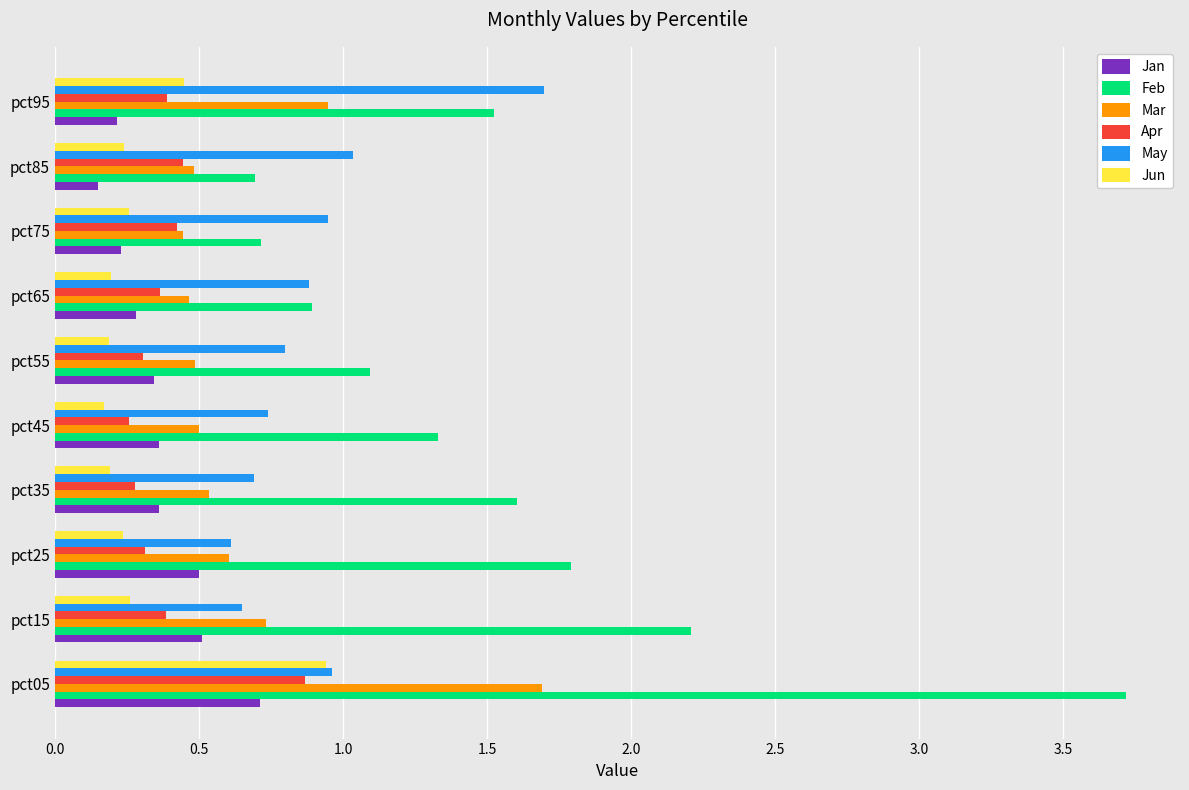

What is the spread (max minus min) of values at pct25?

1.6